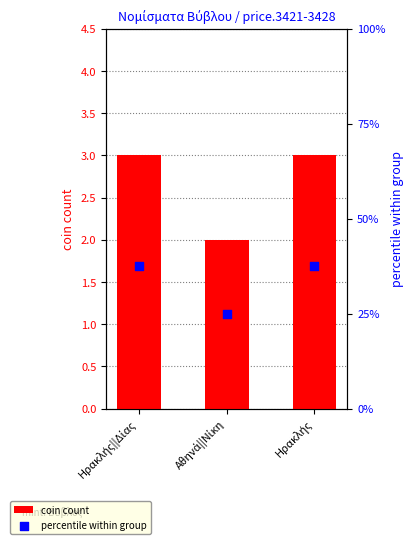

Which series has the largest total across all categories?

percentile within group